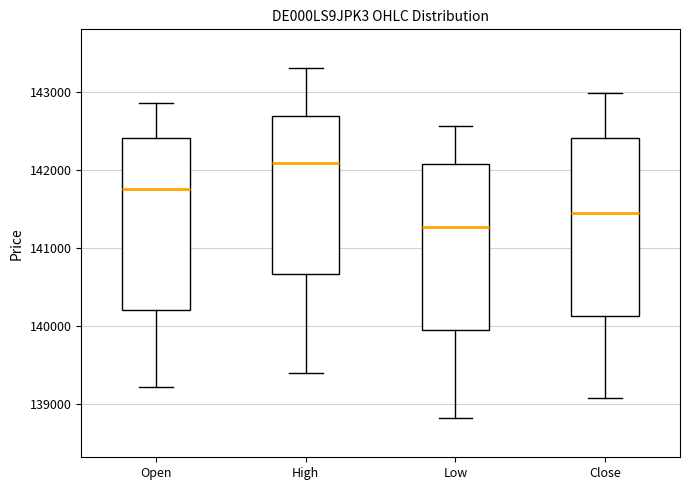

Reading left to right, read every box against the y-axis: the position of its median line, the range the box covers, and the ends of its whiskers. The values are not printed on the chart, so give them approximately, as read against the axis.

Open: median 141800, box 140200 to 142400, whiskers 139200 to 142900
High: median 142100, box 140700 to 142700, whiskers 139400 to 143300
Low: median 141300, box 140000 to 142100, whiskers 138800 to 142600
Close: median 141400, box 140100 to 142400, whiskers 139100 to 143000